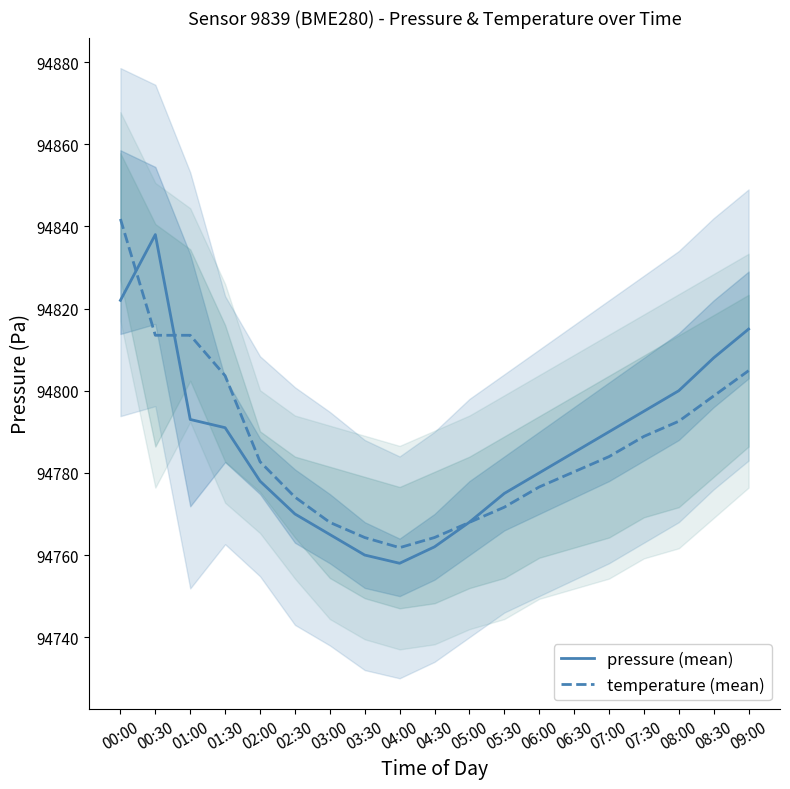

Reading left to right, extract all data points from this chart.

pressure (mean): 94822.0	94838.0	94793.0	94791.0	94778.0	94770.0	94765.0	94760.0	94758.0	94762.0	94768.0	94775.0	94780.0	94785.0	94790.0	94795.0	94800.0	94808.0	94815.0
temperature (mean): 94841.8	94813.5	94813.5	94803.6	94782.7	94774.1	94768.0	94764.3	94761.8	94764.3	94768.0	94771.6	94776.6	94780.3	94784.0	94788.9	94792.6	94798.7	94804.9